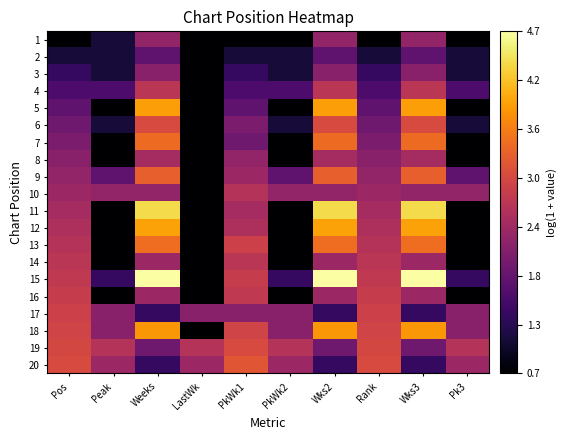

Reading left to right, list all the values displayed in this chart.

1: Pos=0.7	Peak=1.1	Weeks=2.3	LastWk=0.7	PkWk1=0.7	PkWk2=0.7	Wks2=2.3	Rank=0.7	Wks3=2.3	Pk3=0.7
2: Pos=1.1	Peak=1.1	Weeks=1.8	LastWk=0.7	PkWk1=1.1	PkWk2=1.1	Wks2=1.8	Rank=1.1	Wks3=1.8	Pk3=1.1
3: Pos=1.4	Peak=1.1	Weeks=2.2	LastWk=0.7	PkWk1=1.4	PkWk2=1.1	Wks2=2.2	Rank=1.4	Wks3=2.2	Pk3=1.1
4: Pos=1.6	Peak=1.6	Weeks=2.7	LastWk=0.7	PkWk1=1.6	PkWk2=1.6	Wks2=2.7	Rank=1.6	Wks3=2.7	Pk3=1.6
5: Pos=1.8	Peak=0.7	Weeks=3.9	LastWk=0.7	PkWk1=1.8	PkWk2=0.7	Wks2=3.9	Rank=1.8	Wks3=3.9	Pk3=0.7
6: Pos=1.9	Peak=1.1	Weeks=3.0	LastWk=0.7	PkWk1=2.1	PkWk2=1.1	Wks2=3.0	Rank=1.9	Wks3=3.0	Pk3=1.1
7: Pos=2.1	Peak=0.7	Weeks=3.4	LastWk=0.7	PkWk1=1.9	PkWk2=0.7	Wks2=3.4	Rank=2.1	Wks3=3.4	Pk3=0.7
8: Pos=2.2	Peak=0.7	Weeks=2.5	LastWk=0.7	PkWk1=2.3	PkWk2=0.7	Wks2=2.5	Rank=2.2	Wks3=2.5	Pk3=0.7
9: Pos=2.3	Peak=1.8	Weeks=3.3	LastWk=0.7	PkWk1=2.4	PkWk2=1.8	Wks2=3.3	Rank=2.3	Wks3=3.3	Pk3=1.8
10: Pos=2.4	Peak=2.3	Weeks=2.3	LastWk=0.7	PkWk1=2.6	PkWk2=2.3	Wks2=2.3	Rank=2.4	Wks3=2.3	Pk3=2.3
11: Pos=2.5	Peak=0.7	Weeks=4.4	LastWk=0.7	PkWk1=2.5	PkWk2=0.7	Wks2=4.4	Rank=2.5	Wks3=4.4	Pk3=0.7
12: Pos=2.6	Peak=0.7	Weeks=3.9	LastWk=0.7	PkWk1=2.6	PkWk2=0.7	Wks2=3.9	Rank=2.6	Wks3=3.9	Pk3=0.7
13: Pos=2.6	Peak=0.7	Weeks=3.4	LastWk=0.7	PkWk1=2.9	PkWk2=0.7	Wks2=3.4	Rank=2.6	Wks3=3.4	Pk3=0.7
14: Pos=2.7	Peak=0.7	Weeks=2.4	LastWk=0.7	PkWk1=2.7	PkWk2=0.7	Wks2=2.4	Rank=2.7	Wks3=2.4	Pk3=0.7
15: Pos=2.8	Peak=1.4	Weeks=4.7	LastWk=0.7	PkWk1=2.8	PkWk2=1.4	Wks2=4.7	Rank=2.8	Wks3=4.7	Pk3=1.4
16: Pos=2.8	Peak=0.7	Weeks=2.4	LastWk=0.7	PkWk1=2.8	PkWk2=0.7	Wks2=2.4	Rank=2.8	Wks3=2.4	Pk3=0.7
17: Pos=2.9	Peak=2.2	Weeks=1.4	LastWk=2.2	PkWk1=2.2	PkWk2=2.2	Wks2=1.4	Rank=2.9	Wks3=1.4	Pk3=2.2
18: Pos=2.9	Peak=2.2	Weeks=3.8	LastWk=0.7	PkWk1=2.9	PkWk2=2.2	Wks2=3.8	Rank=2.9	Wks3=3.8	Pk3=2.2
19: Pos=3.0	Peak=2.6	Weeks=1.9	LastWk=2.6	PkWk1=3.0	PkWk2=2.6	Wks2=1.9	Rank=3.0	Wks3=1.9	Pk3=2.6
20: Pos=3.0	Peak=2.4	Weeks=1.4	LastWk=2.4	PkWk1=3.2	PkWk2=2.4	Wks2=1.4	Rank=3.0	Wks3=1.4	Pk3=2.4